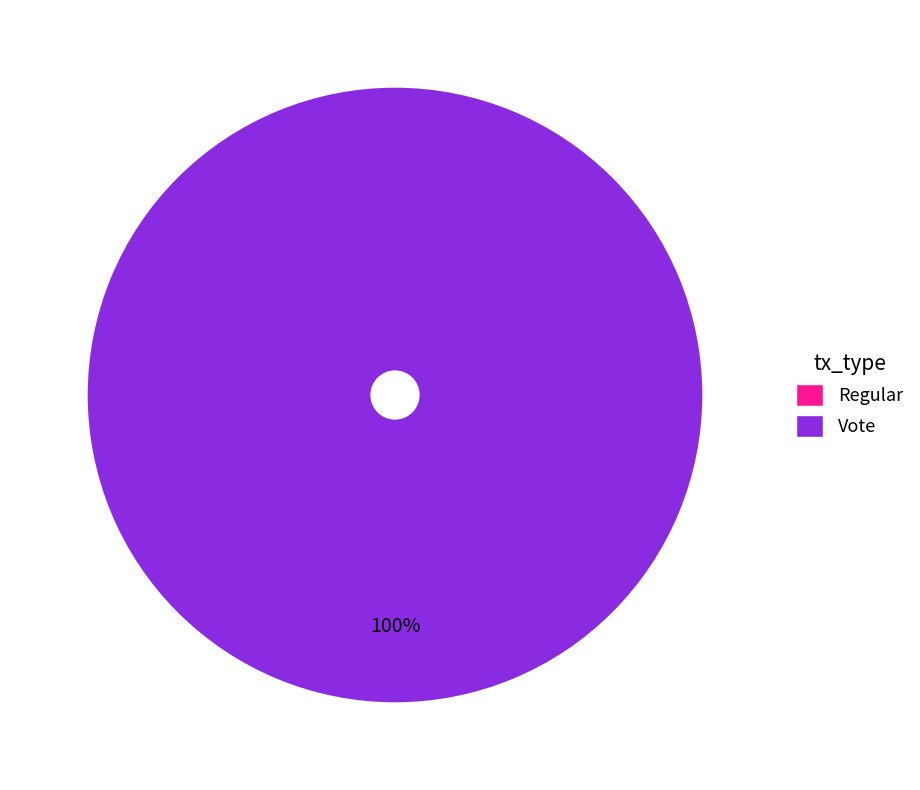

Combined, do Vote and Regular account for over 50%?

Yes